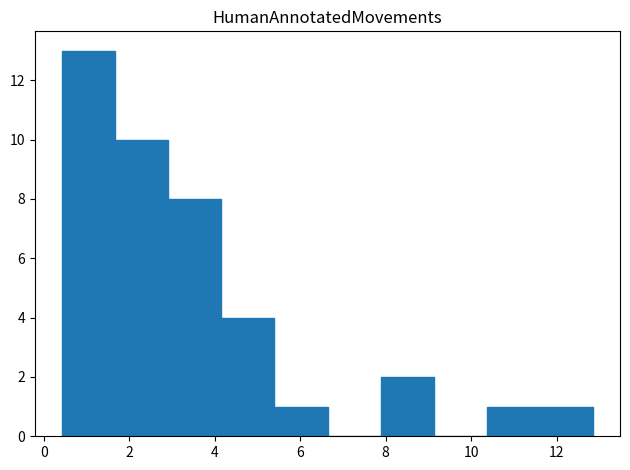

Reading left to right, list every bar in this chart as the range it spans on the x-axis followed by its height. Neither the bar edges nor the heights are printed on the chart, so give them approximately, as read against the axes.

0.4 to 1.6: 13
1.6 to 3.0: 10
3.0 to 4.2: 8
4.2 to 5.4: 4
5.4 to 6.6: 1
6.6 to 7.8: 0
7.8 to 9.2: 2
9.2 to 10.4: 0
10.4 to 11.6: 1
11.6 to 12.8: 1